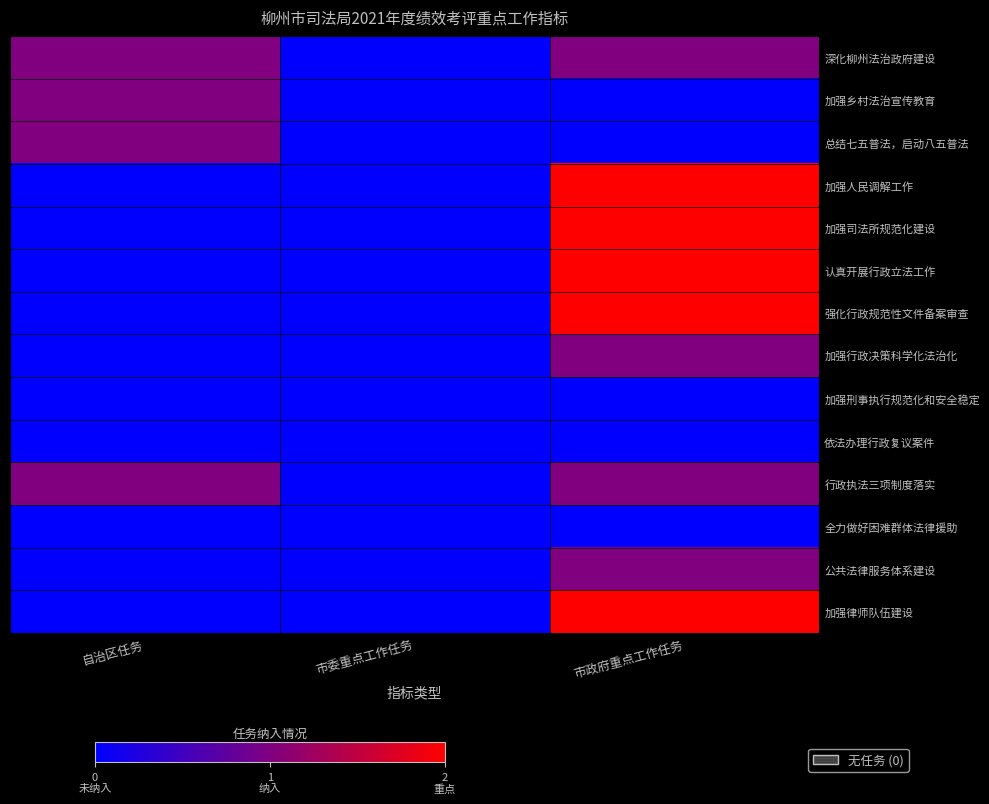

What is the maximum value shown in the chart?

2